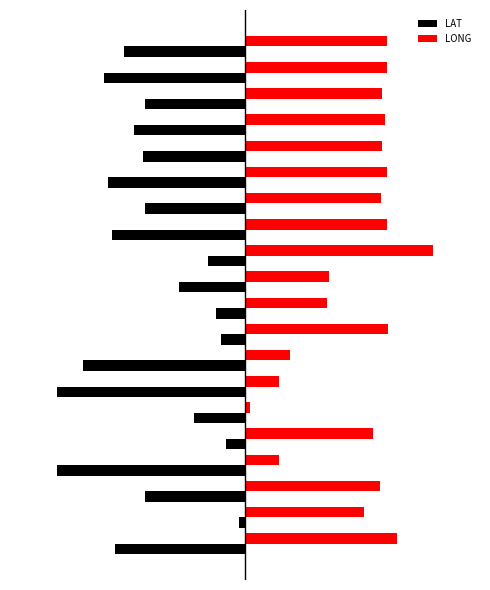

What are all the series names shown in the legend?

LAT, LONG